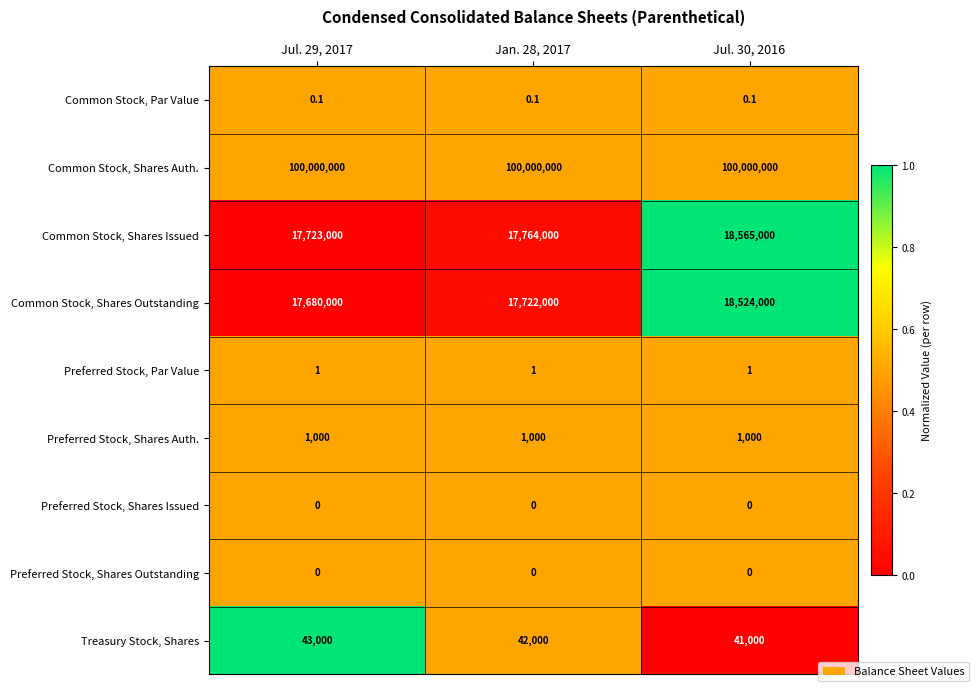

Is it true that Preferred Stock, Shares Auth. equals 499.8 at Jul. 30, 2016?

False